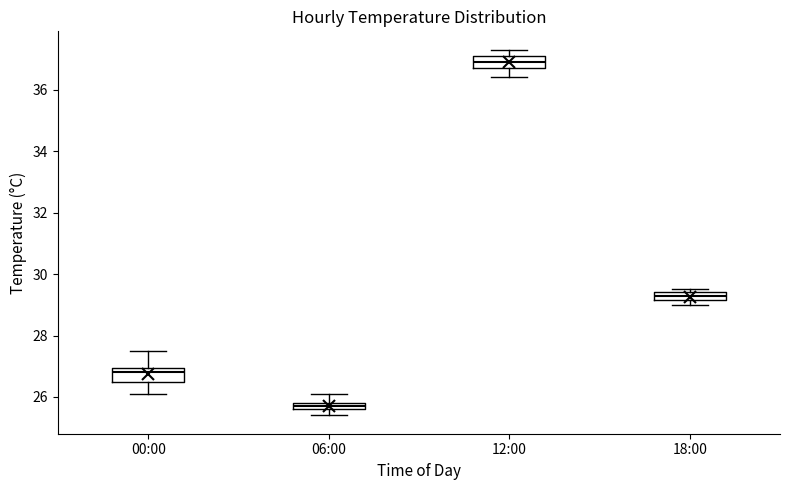

Where does the lower whisker of the box for 06:00 end on the y-axis? The values are not printed on the chart, so give them approximately, as read against the axis.

25.4